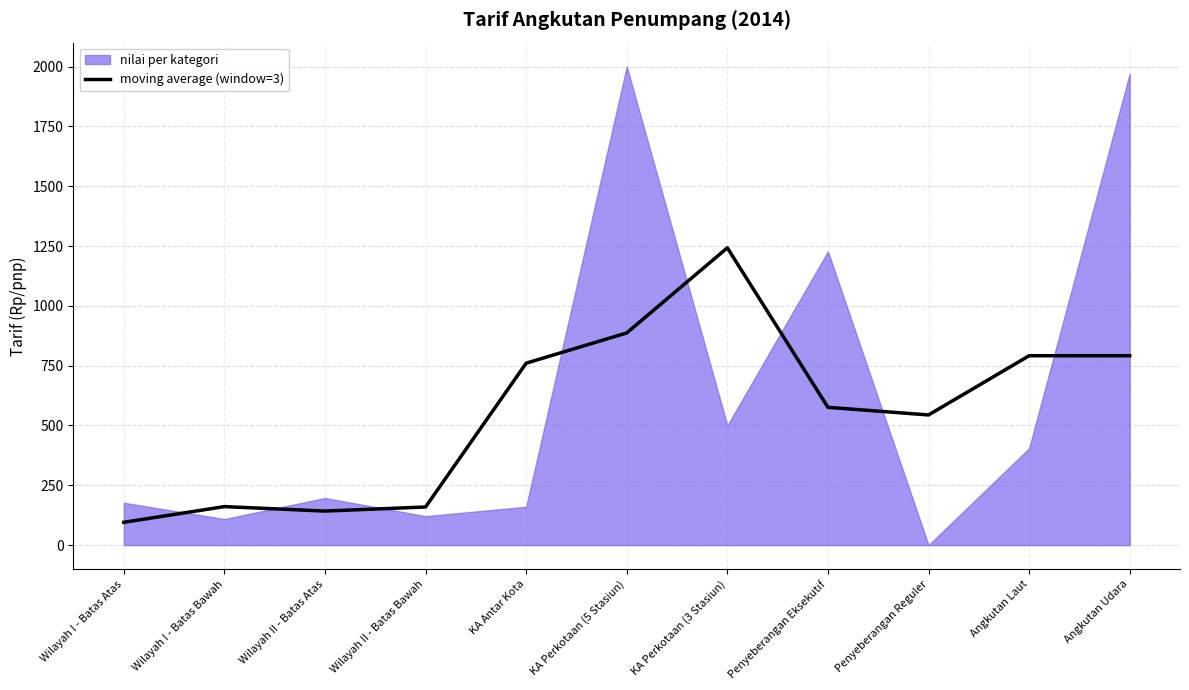

Reading left to right, what are all the values shown in this chart?

95.3	161.0	142.3	159.4	760.4	886.7	1242.5	575.8	544.0	791.5	791.5